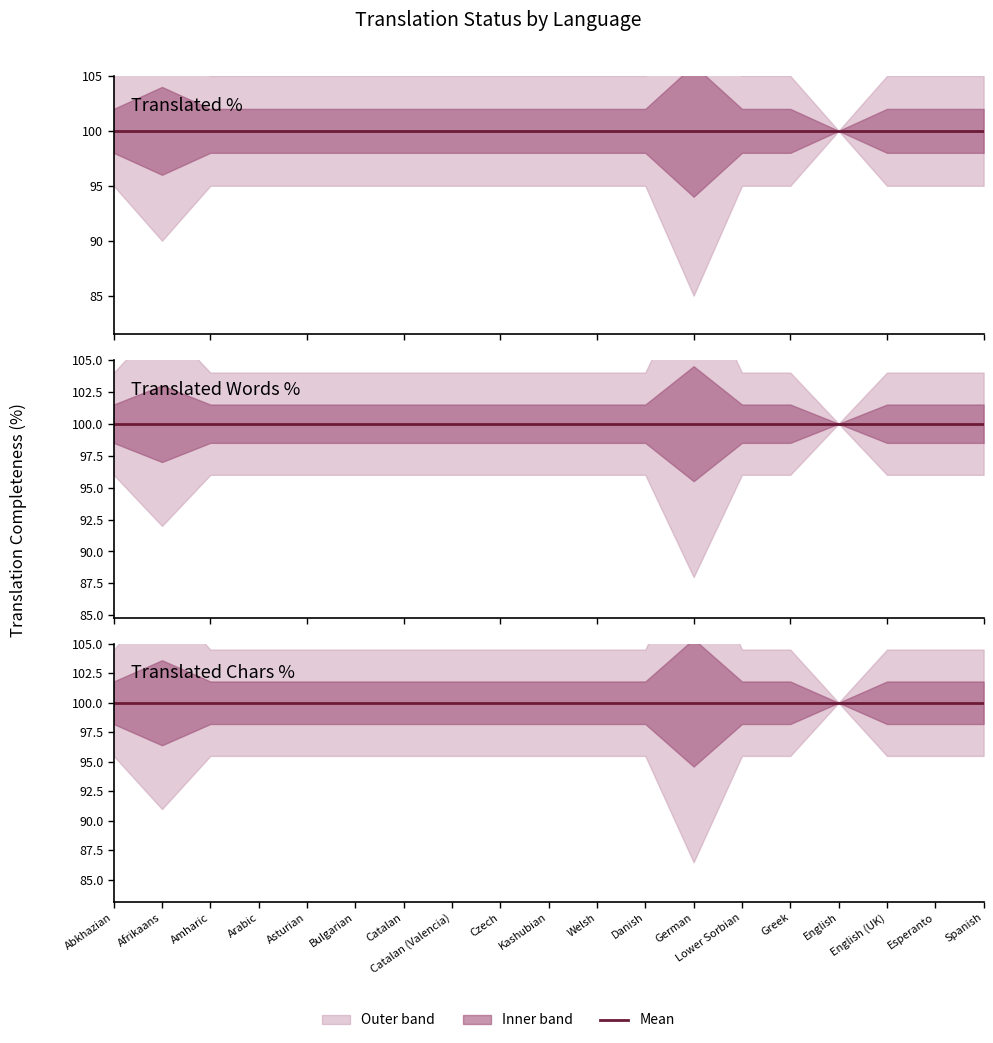

Is it true that translated equals 1 at Arabic?

False